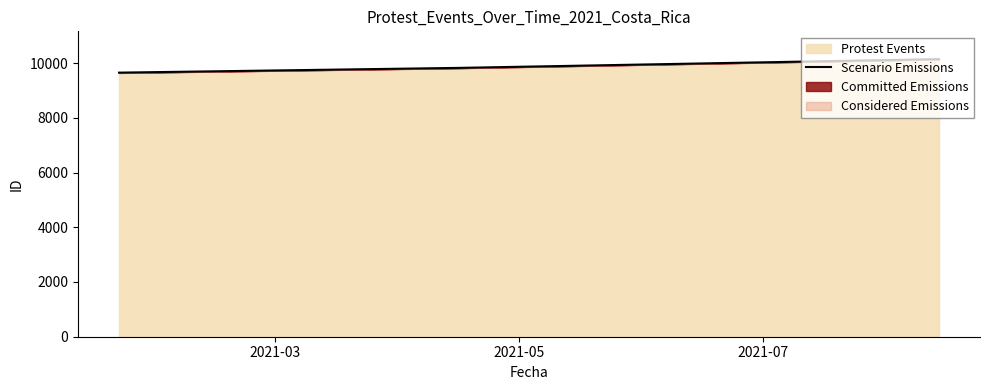

What is the maximum value for Protest Events?

10145